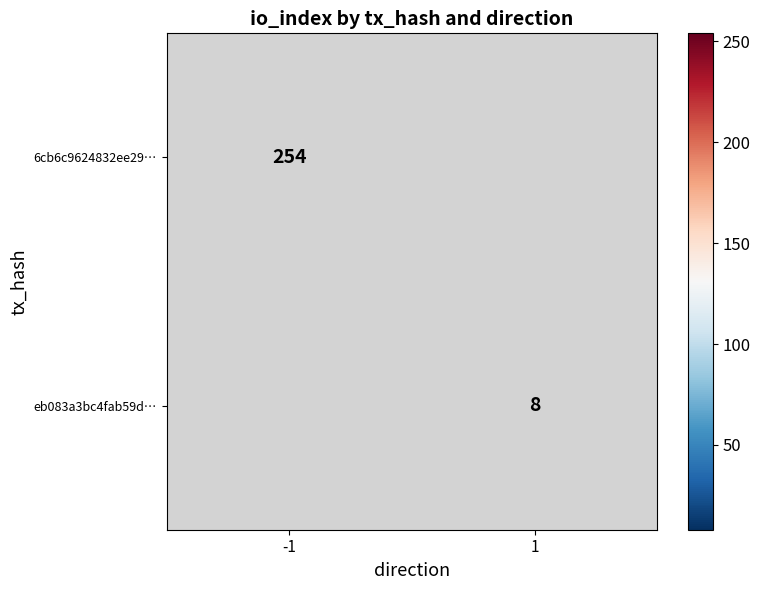

True or false: eb083a3bc4fab59d… has a value of 11 at 1.

False